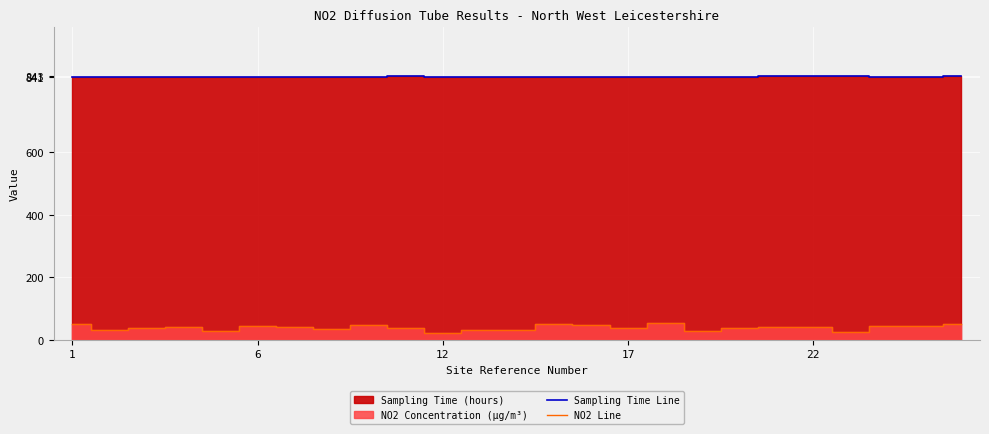

True or false: Sampling Time Line and NO2 Line cross at least once.

False